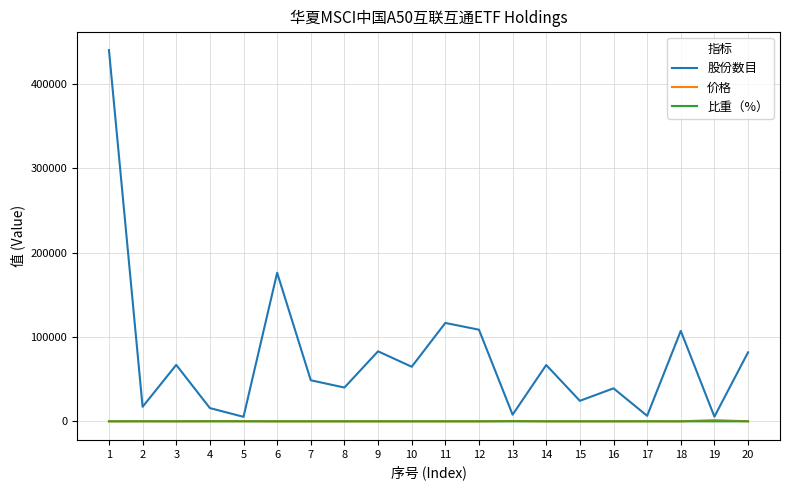

Which series has the largest total across all categories?

股份数目